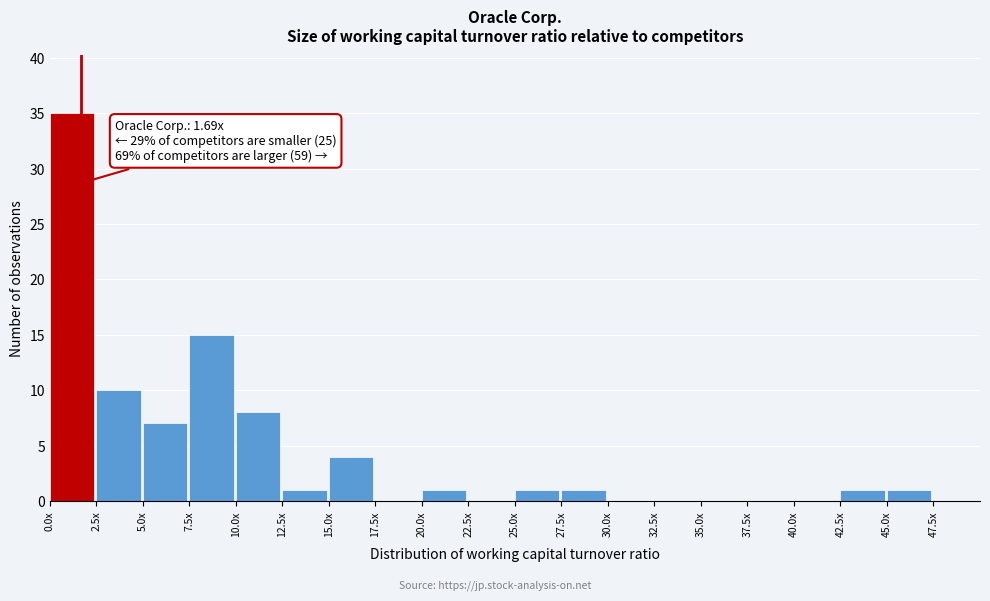

Reading left to right, transcribe all the data shown in this chart.

0.0x=35	2.5x=10	5.0x=7	7.5x=15	10.0x=8	12.5x=1	15.0x=4	17.5x=0	20.0x=1	22.5x=0	25.0x=1	27.5x=1	30.0x=0	32.5x=0	35.0x=0	37.5x=0	40.0x=0	42.5x=1	45.0x=1	47.5x=0